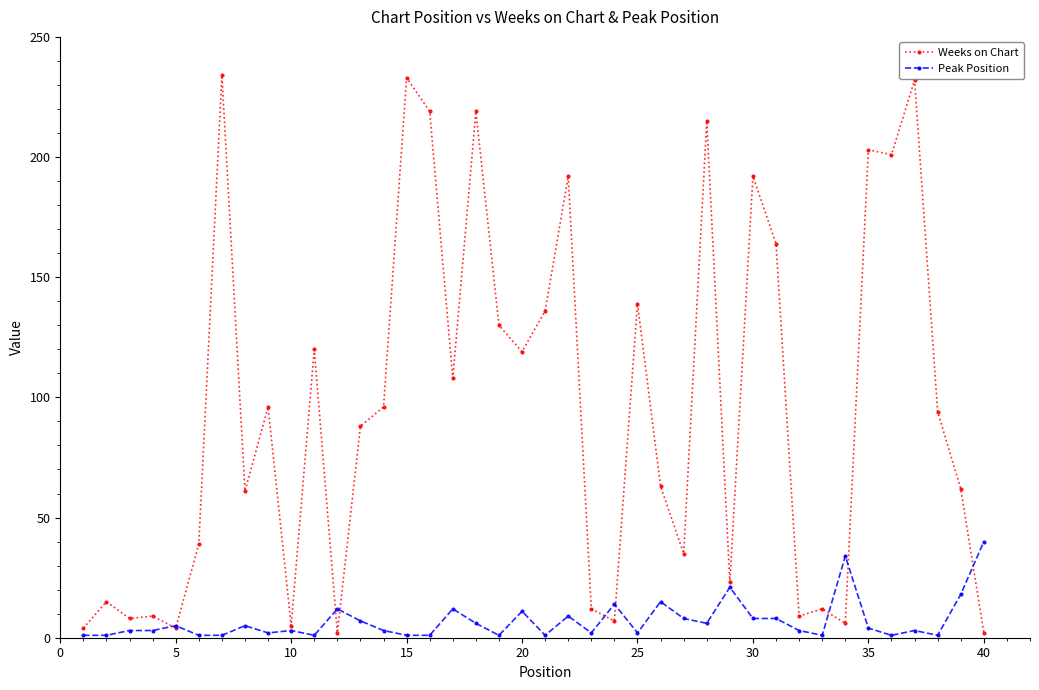

Count the number of categories in the chart.

40